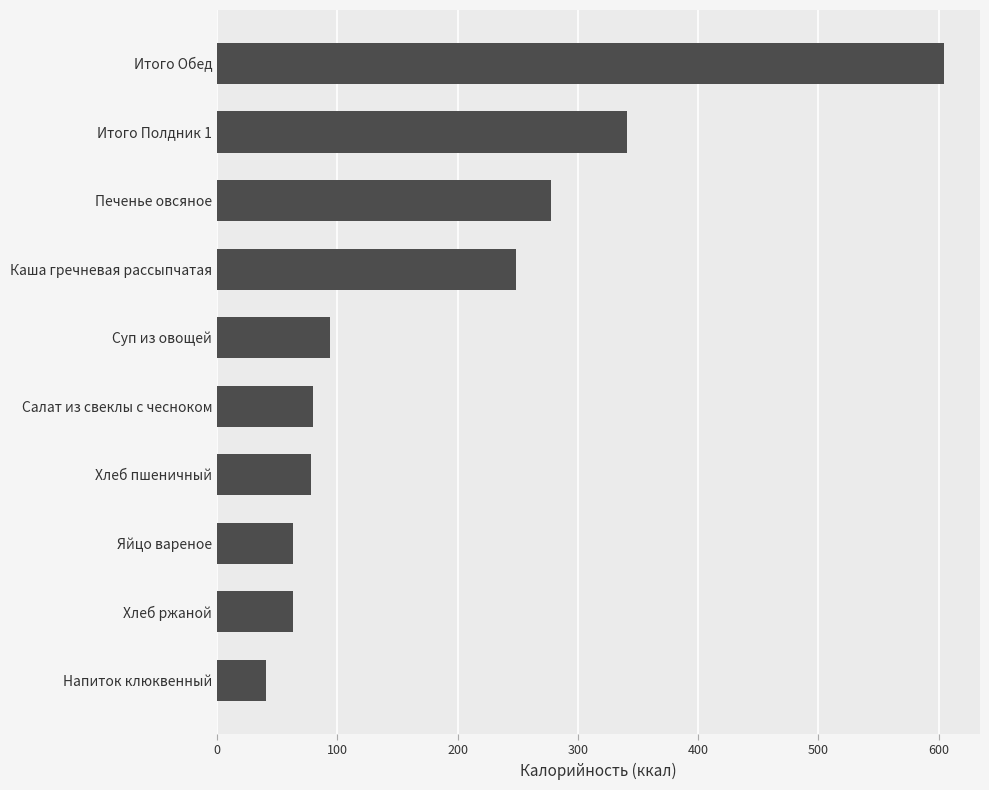

The chart shows a value of 80.0 at Салат из свеклы с чесноком. True or false?

True